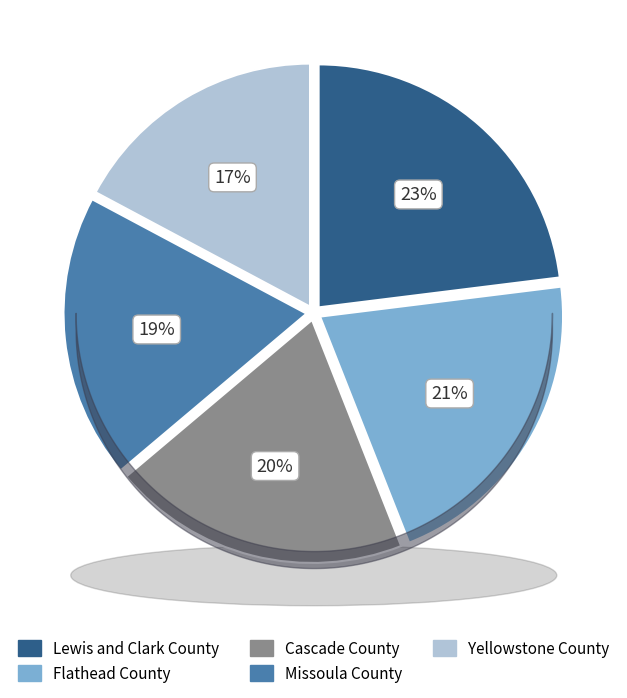

Rank the categories by value from highest to lowest.

Lewis and Clark County, Flathead County, Cascade County, Missoula County, Yellowstone County